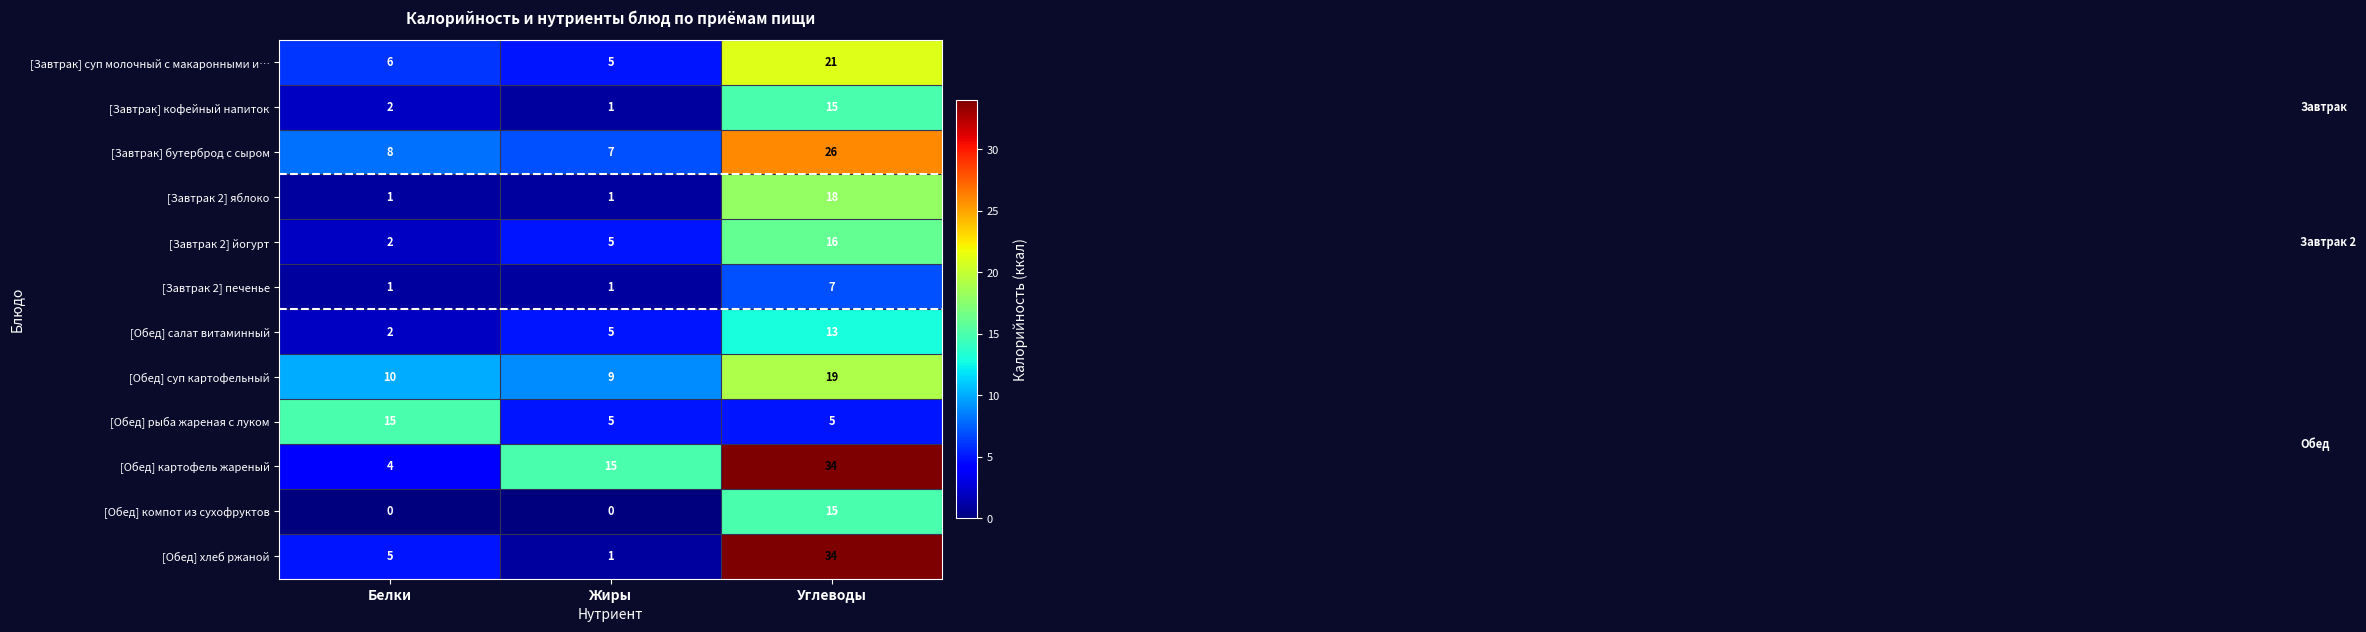

Rank the categories by [Завтрак] суп молочный с макаронными и… value from highest to lowest.

Углеводы, Белки, Жиры